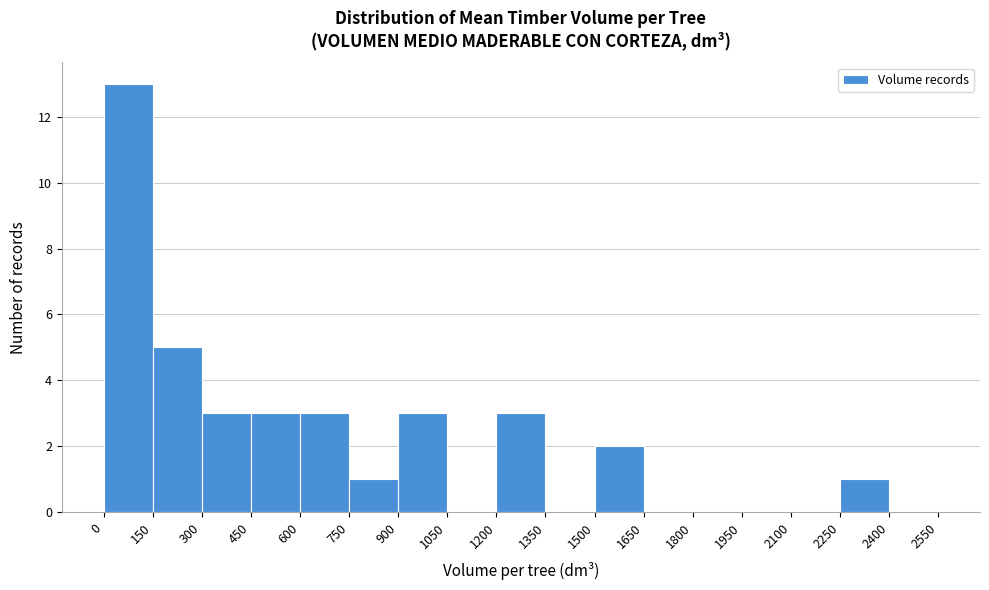

Reading left to right, list every bar in this chart as the range it spans on the x-axis followed by its height. The values are not printed on the chart, so give them approximately, as read against the axis.

0 to 150: 13
150 to 300: 5
300 to 450: 3
450 to 600: 3
600 to 750: 3
750 to 900: 1
900 to 1050: 3
1050 to 1200: 0
1200 to 1350: 3
1350 to 1500: 0
1500 to 1650: 2
1650 to 1800: 0
1800 to 1950: 0
1950 to 2100: 0
2100 to 2250: 0
2250 to 2400: 1
2400 to 2550: 0